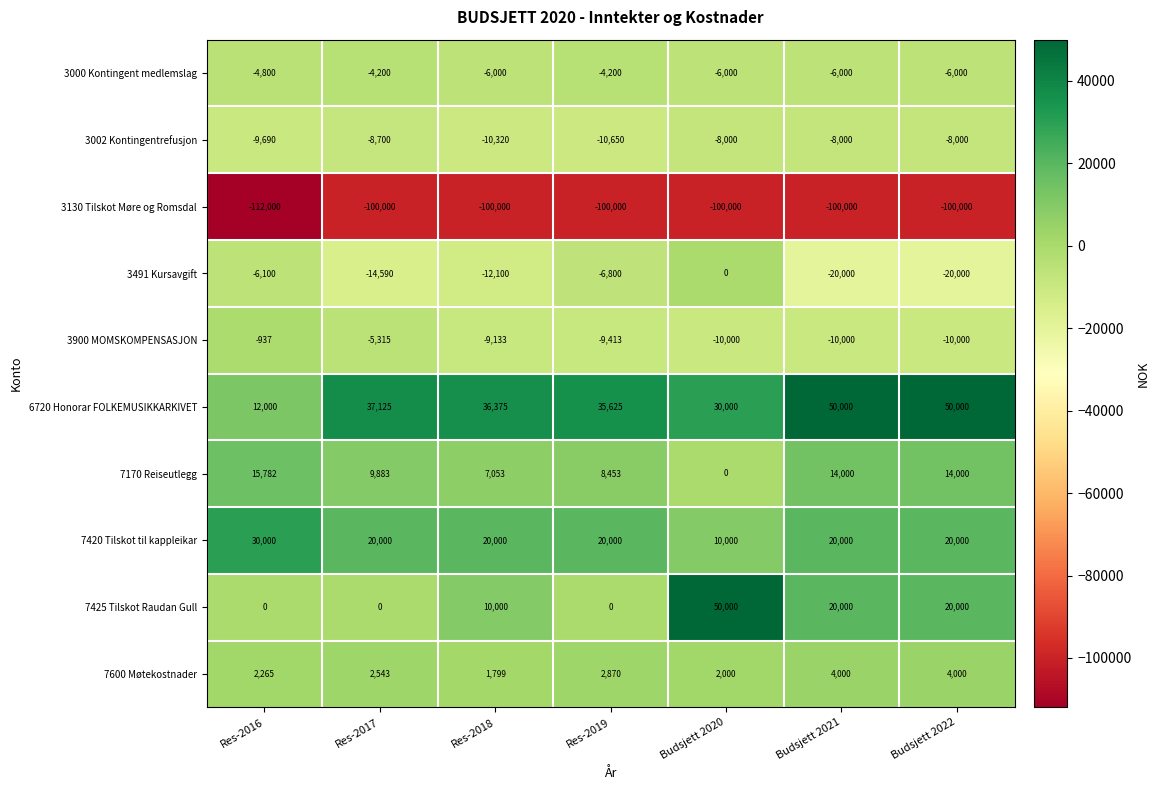

How many values in the 3002 Kontingentrefusjon series exceed -8700?

3